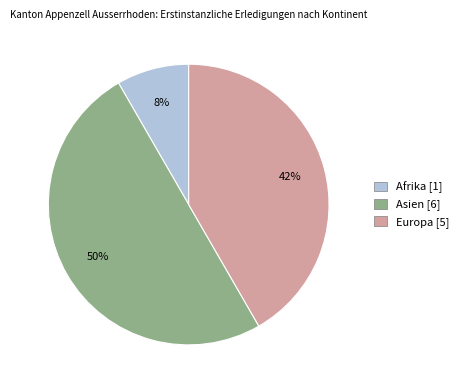

What is the largest slice in the pie chart?

Asien